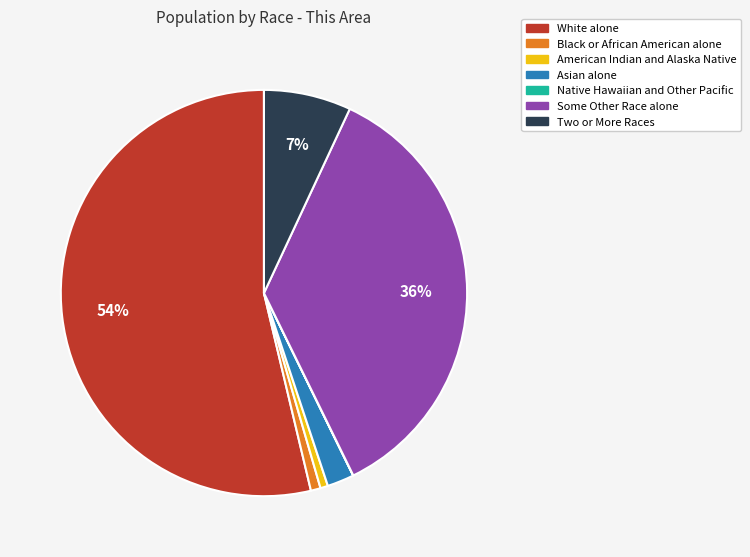

Which has a higher value, American Indian and Alaska Native or Two or More Races?

Two or More Races